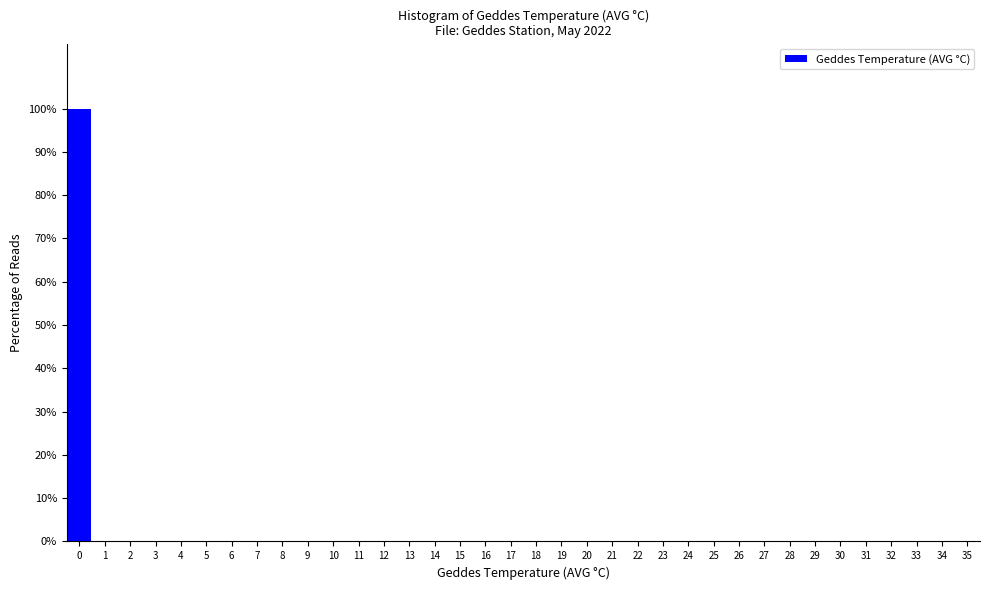

Reading left to right, list every bar in this chart as the range it spans on the x-axis followed by its height. The values are not printed on the chart, so give them approximately, as read against the axis.

-0.5 to 0.5: 100
0.5 to 1.5: 0
1.5 to 2.5: 0
2.5 to 3.5: 0
3.5 to 4.5: 0
4.5 to 5.5: 0
5.5 to 6.5: 0
6.5 to 7.5: 0
7.5 to 8.5: 0
8.5 to 9.5: 0
9.5 to 10.5: 0
10.5 to 11.5: 0
11.5 to 12.5: 0
12.5 to 13.5: 0
13.5 to 14.5: 0
14.5 to 15.5: 0
15.5 to 16.5: 0
16.5 to 17.5: 0
17.5 to 18.5: 0
18.5 to 19.5: 0
19.5 to 20.5: 0
20.5 to 21.5: 0
21.5 to 22.5: 0
22.5 to 23.5: 0
23.5 to 24.5: 0
24.5 to 25.5: 0
25.5 to 26.5: 0
26.5 to 27.5: 0
27.5 to 28.5: 0
28.5 to 29.5: 0
29.5 to 30.5: 0
30.5 to 31.5: 0
31.5 to 32.5: 0
32.5 to 33.5: 0
33.5 to 34.5: 0
34.5 to 35.5: 0